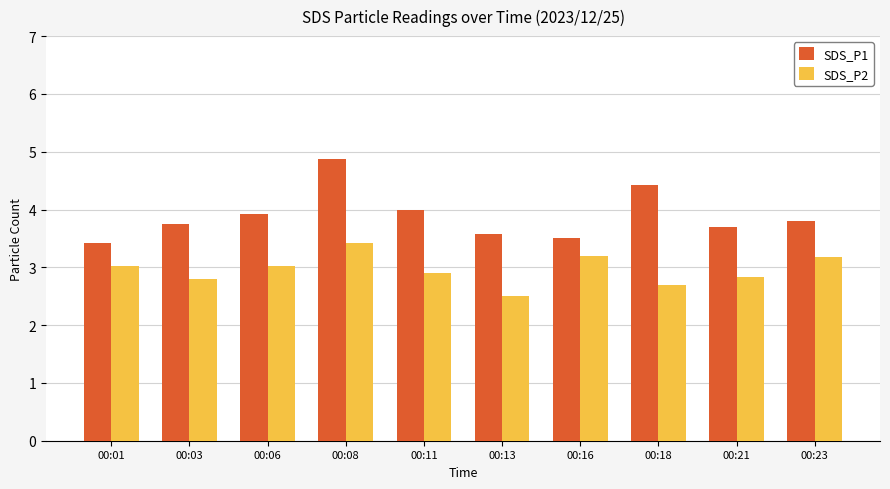

What is the difference between the highest and lowest values at 00:06?

0.9